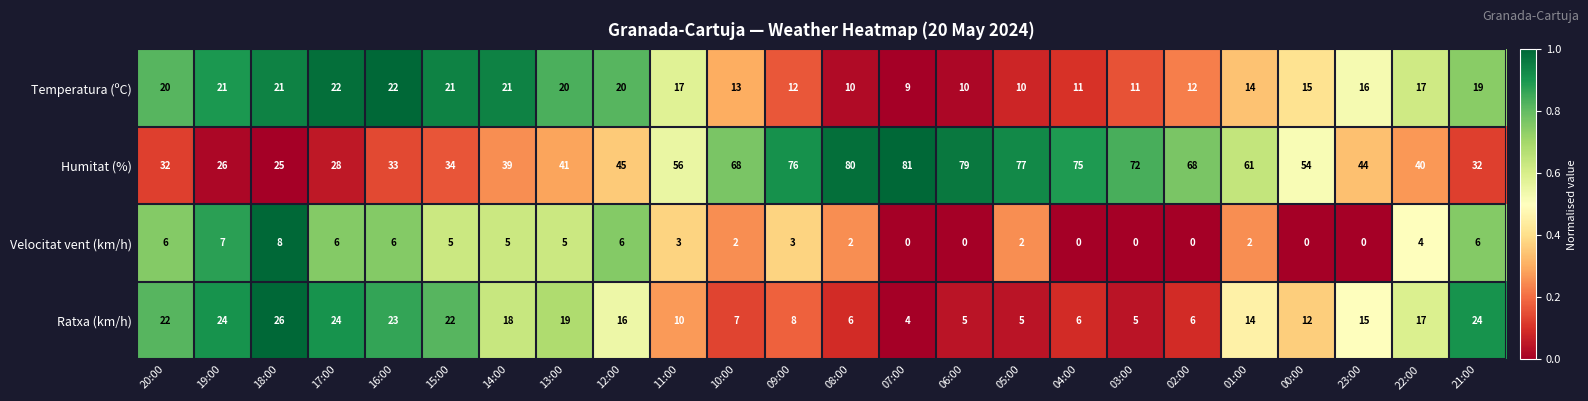

How many data points does each series have?

24